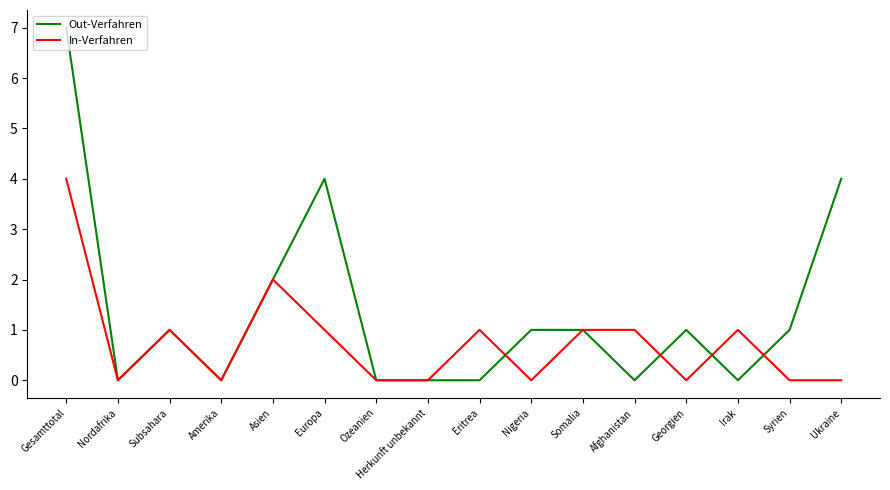

How many series are shown in this chart?

2